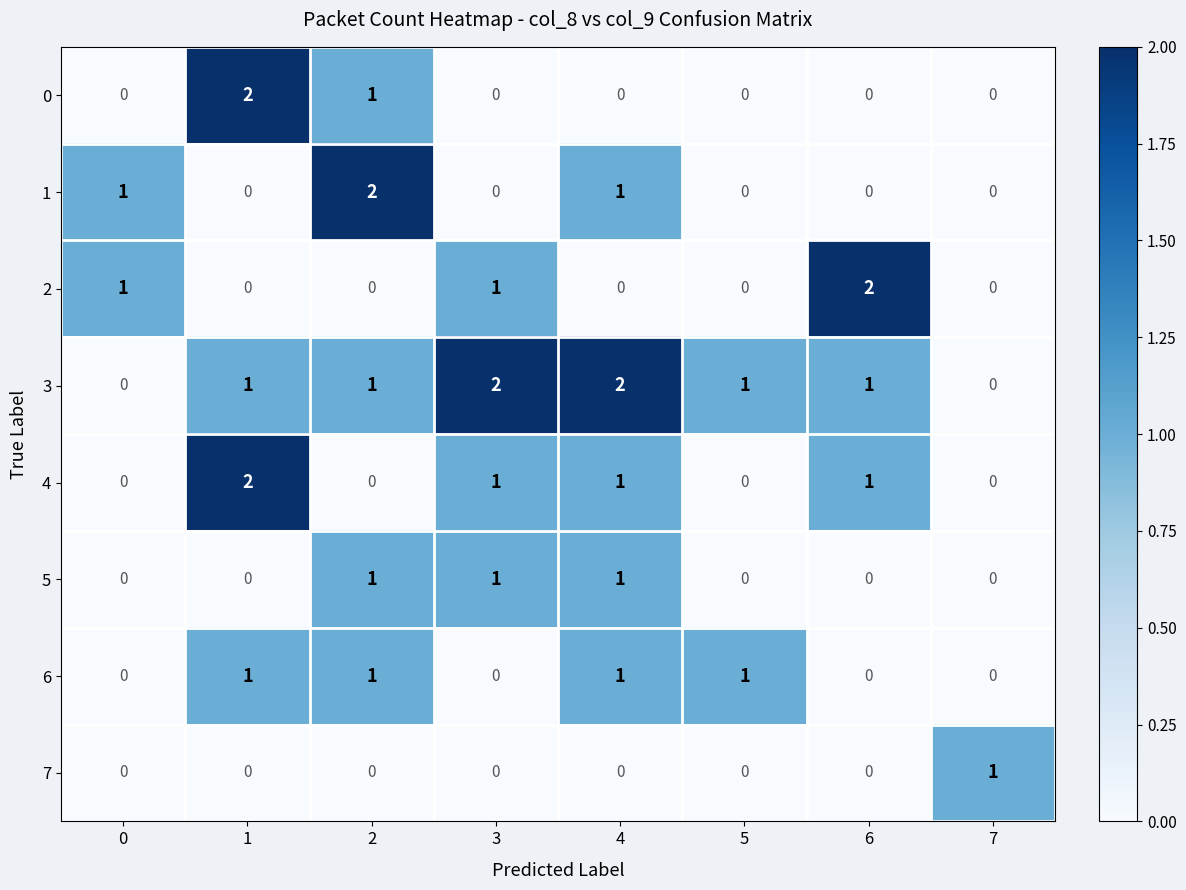

True or false: 6 has a value of 0 at 0.

True